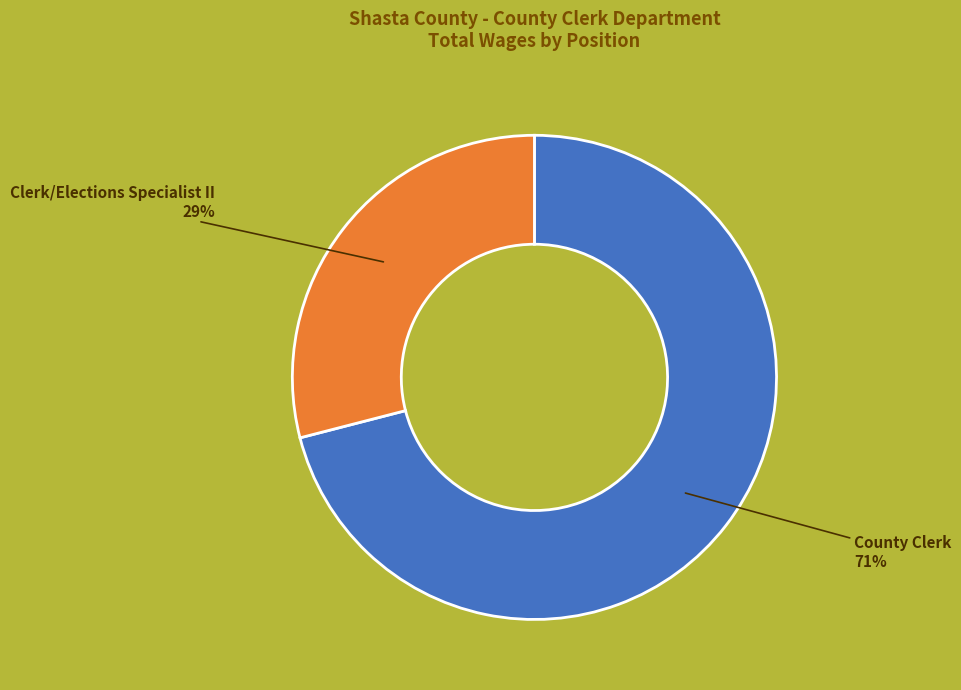

How many segments does this pie chart have?

2